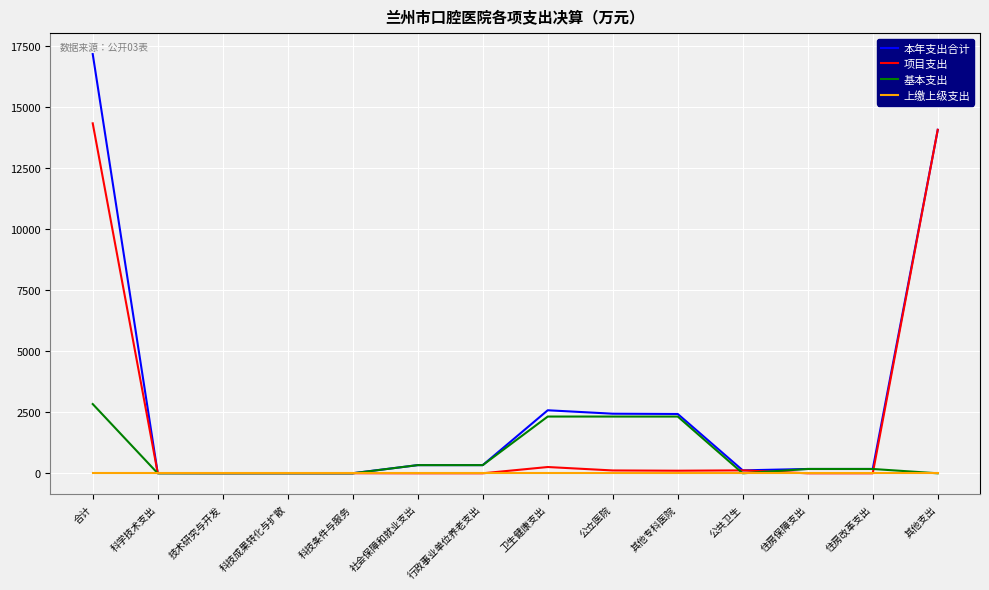

What position from the right is 公共卫生?

4